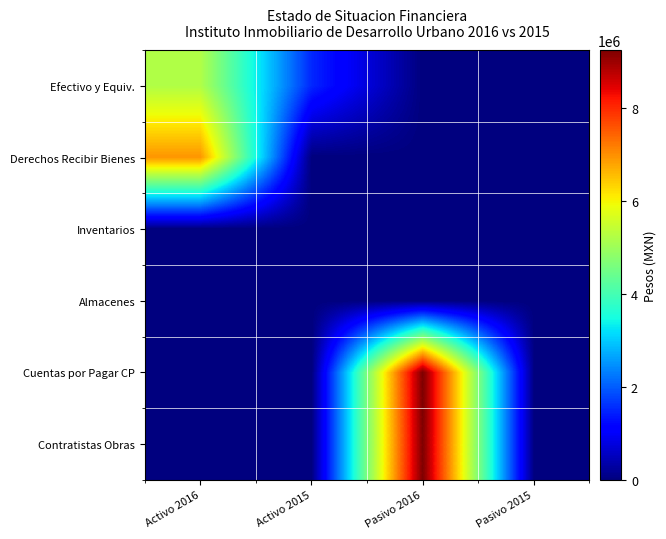

Reading left to right, extract all data points from this chart.

Efectivo y Equiv.: Activo 2016=5222978	Activo 2015=1513324	Pasivo 2016=0	Pasivo 2015=0
Derechos Recibir Bienes: Activo 2016=6950373	Activo 2015=0	Pasivo 2016=0	Pasivo 2015=0
Inventarios: Activo 2016=0	Activo 2015=0	Pasivo 2016=0	Pasivo 2015=0
Almacenes: Activo 2016=0	Activo 2015=0	Pasivo 2016=0	Pasivo 2015=0
Cuentas por Pagar CP: Activo 2016=0	Activo 2015=0	Pasivo 2016=9250701	Pasivo 2015=36000
Contratistas Obras: Activo 2016=0	Activo 2015=0	Pasivo 2016=9250701	Pasivo 2015=0